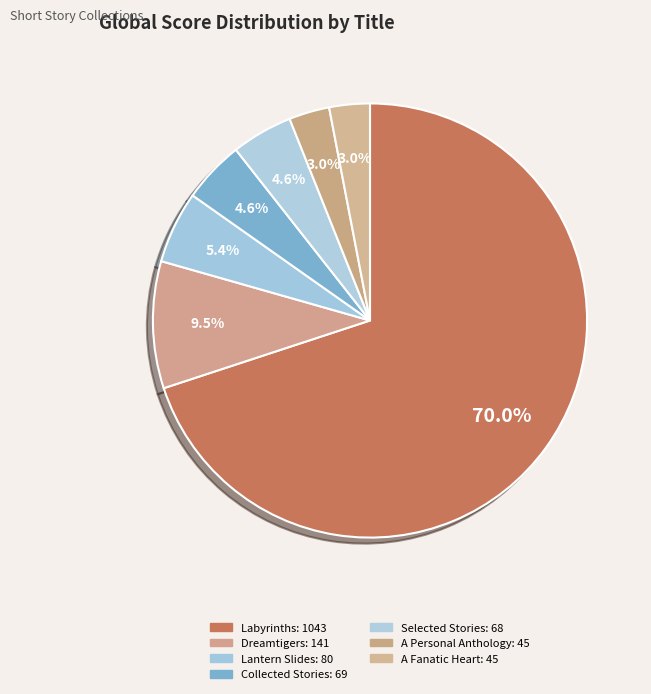

Count the number of slices in the pie.

7